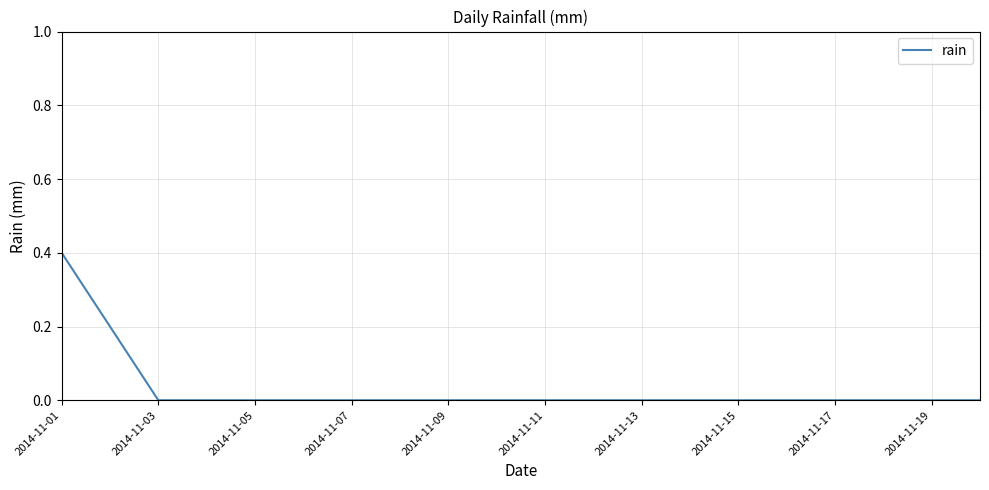

What is the difference between the maximum and minimum values?

0.4